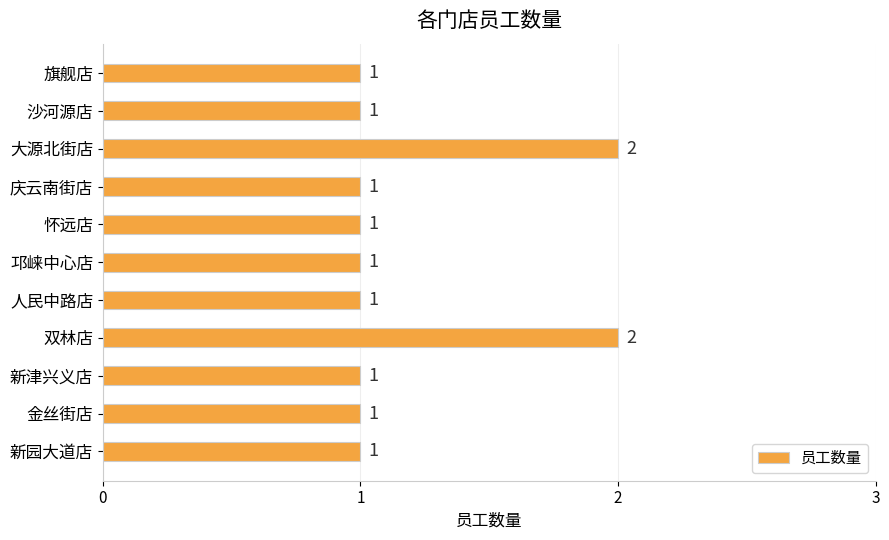

Approximately how many times larger is the value at 怀远店 compared to 双林店?

0.5